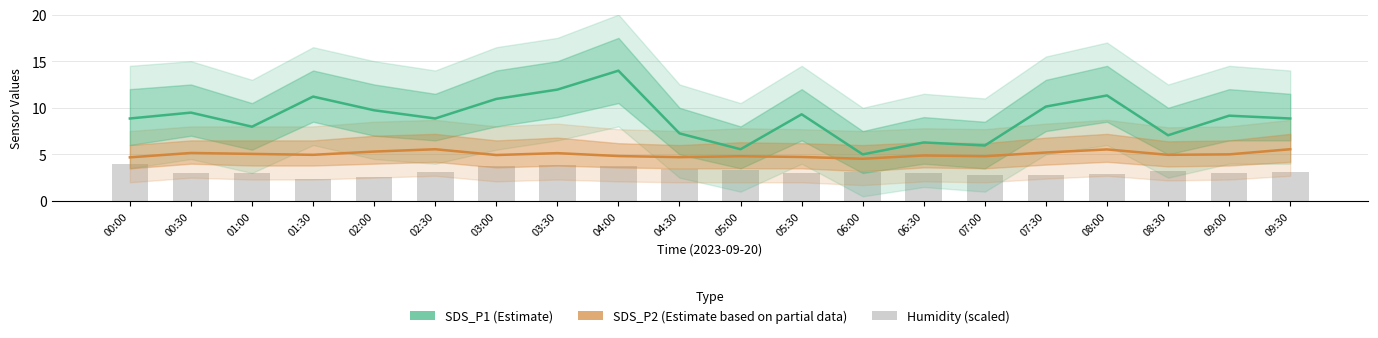

Reading left to right, what are all the values shown in this chart?

SDS_P1: 00:00=8.8	00:30=9.5	01:00=8.0	01:30=11.2	02:00=9.7	02:30=8.8	03:00=10.9	03:30=11.9	04:00=14.0	04:30=7.2	05:00=5.5	05:30=9.3	06:00=5.0	06:30=6.3	07:00=6.0	07:30=10.1	08:00=11.3	08:30=7.0	09:00=9.2	09:30=8.8
SDS_P2: 00:00=4.7	00:30=5.2	01:00=5.0	01:30=5.0	02:00=5.3	02:30=5.5	03:00=4.9	03:30=5.1	04:00=4.8	04:30=4.7	05:00=4.8	05:30=4.7	06:00=4.5	06:30=4.9	07:00=4.8	07:30=5.2	08:00=5.5	08:30=5.0	09:00=5.0	09:30=5.5
Humidity (scaled): 00:00=4.0	00:30=3.0	01:00=3.0	01:30=2.3	02:00=2.6	02:30=3.1	03:00=3.8	03:30=3.8	04:00=3.8	04:30=3.4	05:00=3.3	05:30=3.0	06:00=3.1	06:30=3.0	07:00=2.8	07:30=2.8	08:00=2.9	08:30=3.2	09:00=3.0	09:30=3.1